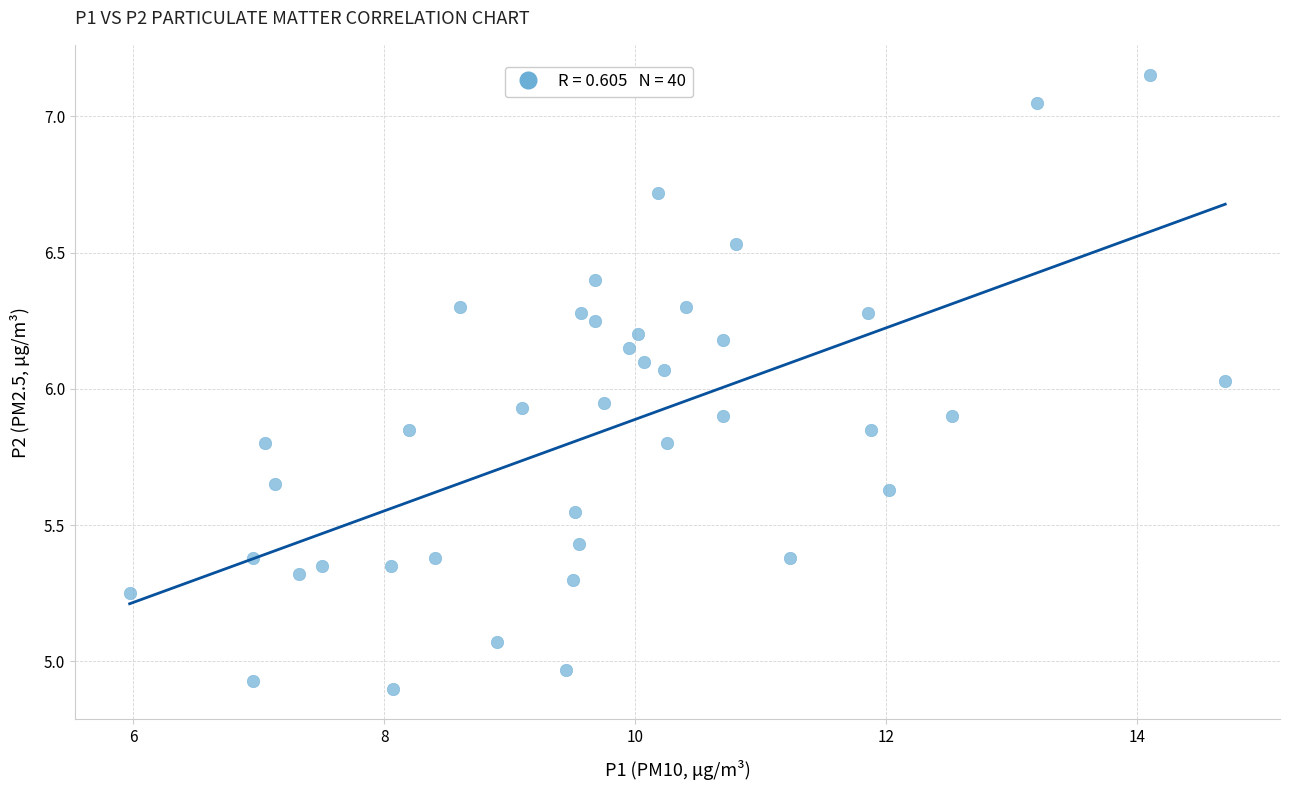

What is the range of X values (max minus min)?

8.7